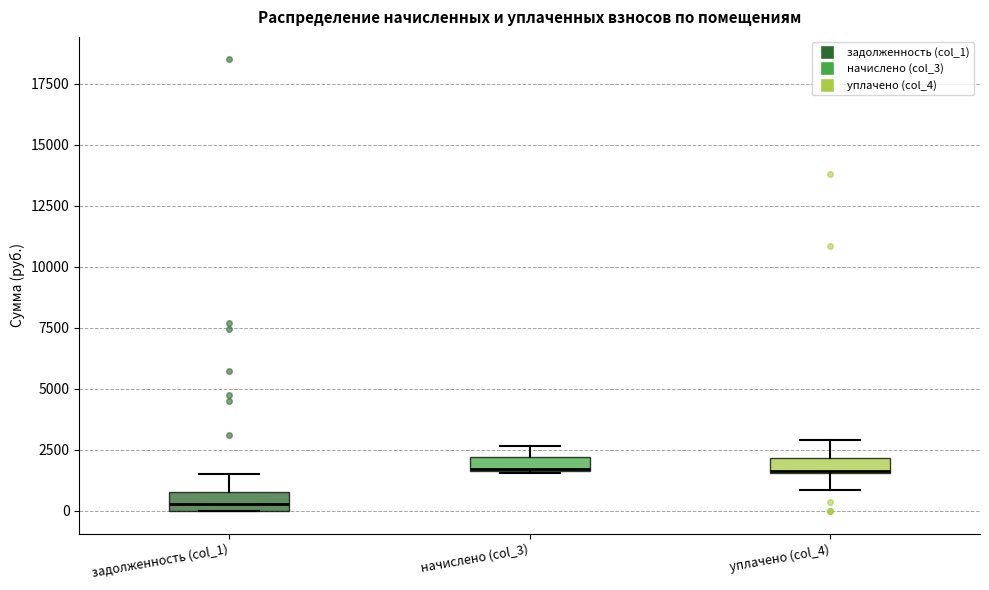

Where is the lower edge of the box for начислено (col_3) on the y-axis? The values are not printed on the chart, so give them approximately, as read against the axis.

1500